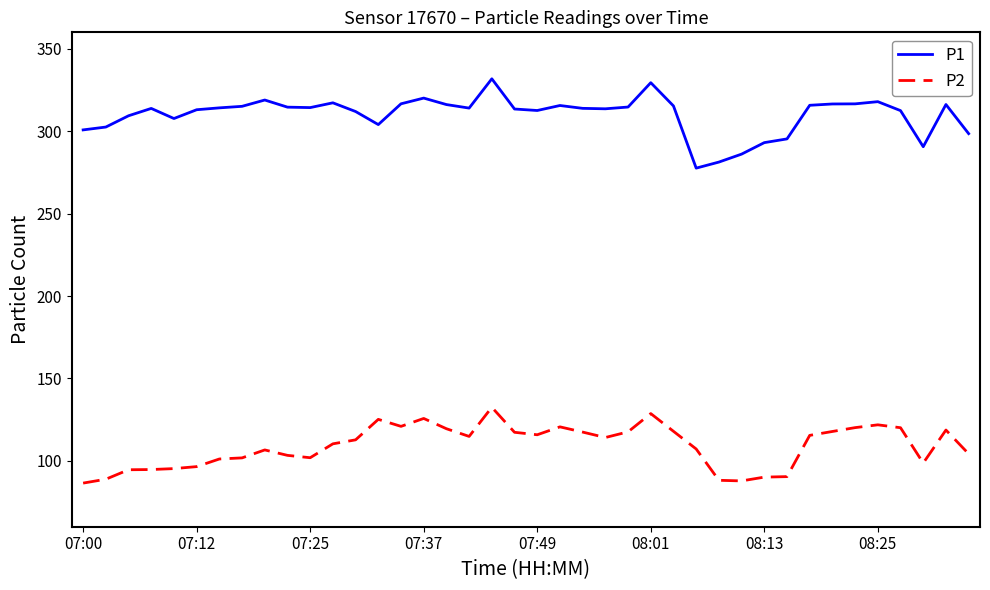

Which series has the largest total across all categories?

P1